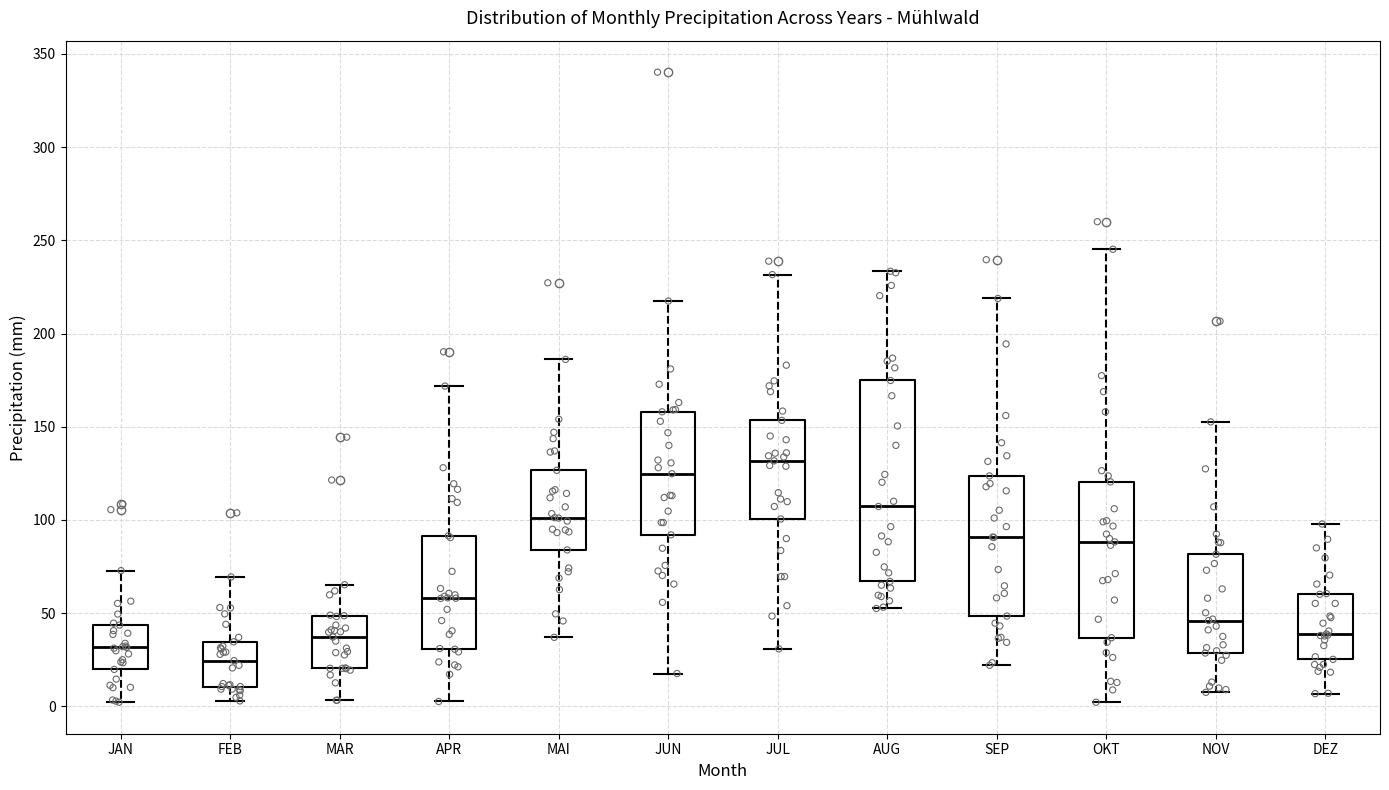

Where does the median line of the box for APR sit on the y-axis? The values are not printed on the chart, so give them approximately, as read against the axis.

60